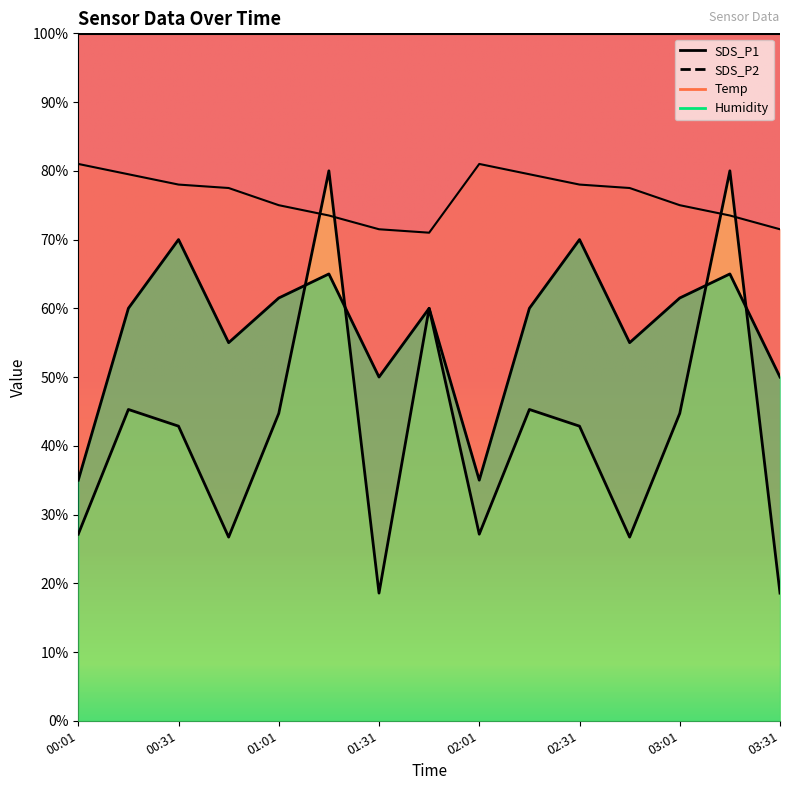

Reading left to right, what are all the values shown in this chart?

SDS_P1: 00:01=27.1	00:16=45.3	00:31=42.9	00:46=26.7	01:01=44.7	01:16=80.0	01:31=18.6	01:46=60.0	02:01=27.1	02:16=45.3	02:31=42.9	02:46=26.7	03:01=44.7	03:16=80.0	03:31=18.6
SDS_P2: 00:01=35.0	00:16=60.0	00:31=70.0	00:46=55.0	01:01=61.5	01:16=65.0	01:31=50.0	01:46=60.0	02:01=35.0	02:16=60.0	02:31=70.0	02:46=55.0	03:01=61.5	03:16=65.0	03:31=50.0
Temp: 00:01=81.0	00:16=79.5	00:31=78.0	00:46=77.5	01:01=75.0	01:16=73.5	01:31=71.5	01:46=71.0	02:01=81.0	02:16=79.5	02:31=78.0	02:46=77.5	03:01=75.0	03:16=73.5	03:31=71.5